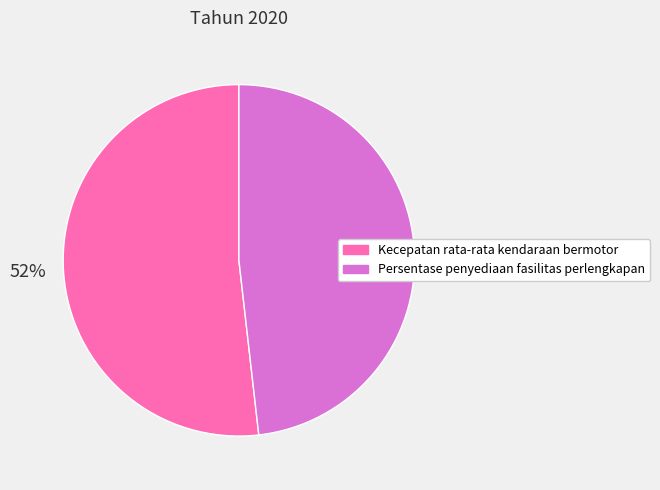

To the nearest percent, what percentage of the pie is Kecepatan rata-rata kendaraan bermotor?

52%